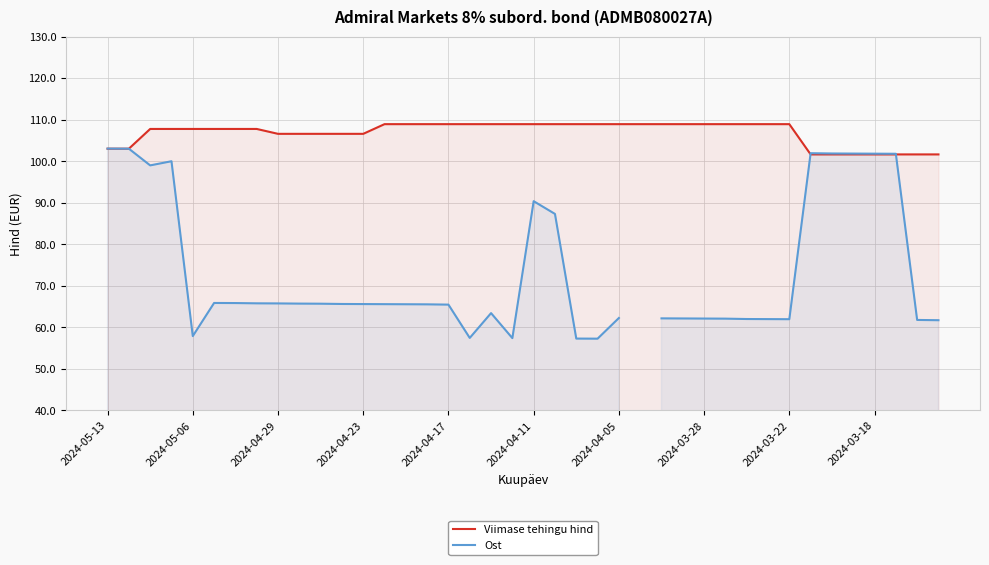

Is it true that Viimase tehingu hind equals 187.9 at 2024-04-11?

False